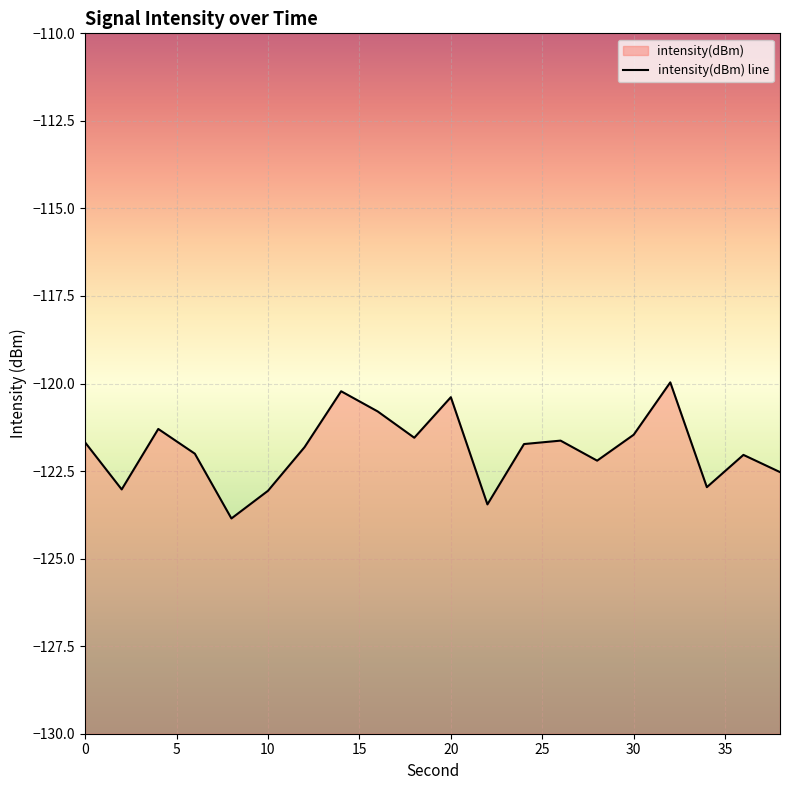

Is it true that the value at 24 is -121.7?

True